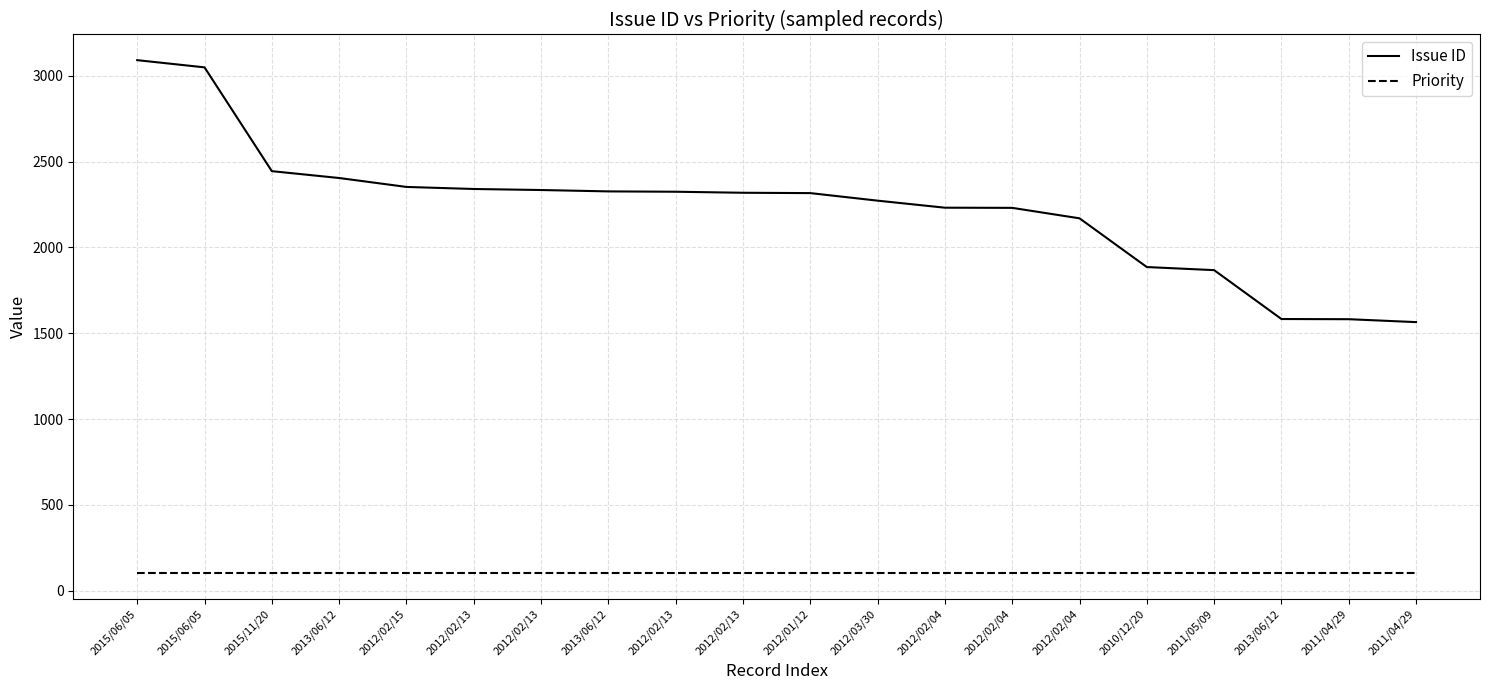

True or false: Issue ID has a value of 1298 at 2012/01/12.

False